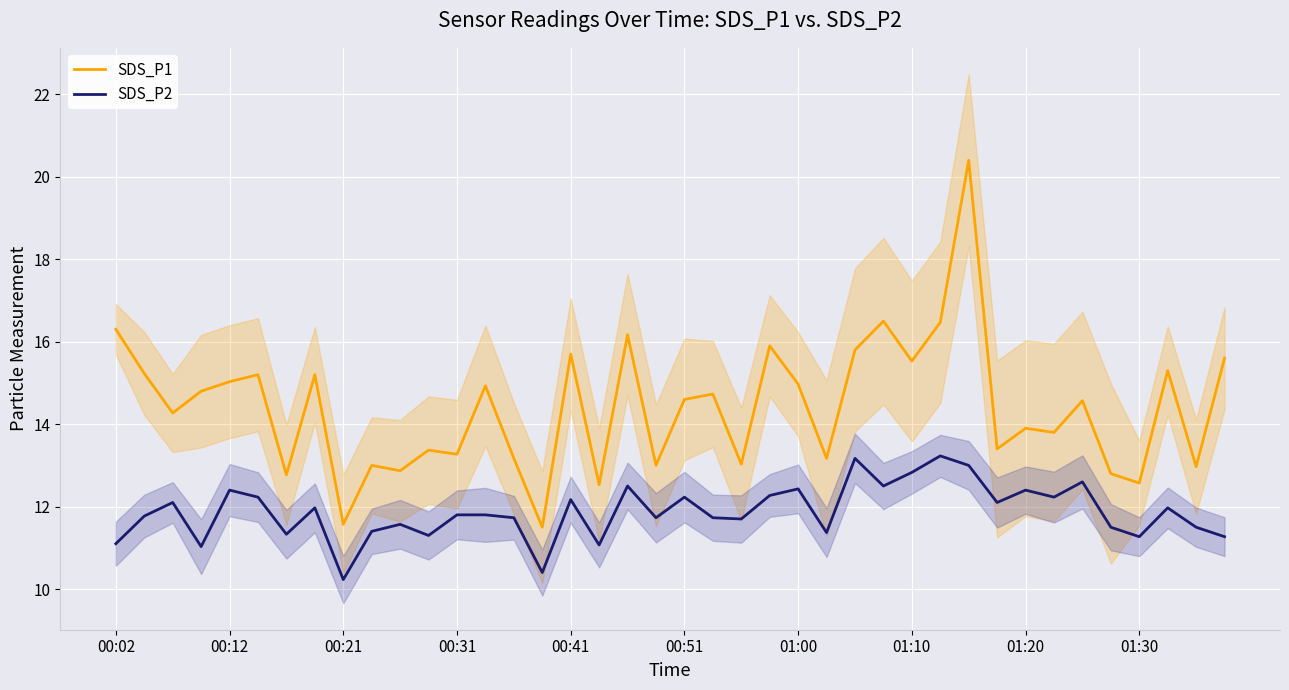

The SDS_P2 series shows 3.5 at 22. True or false?

False